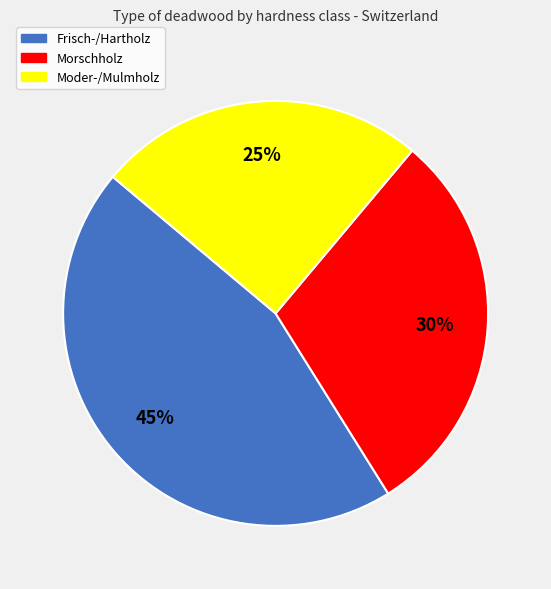

To the nearest percent, what is the combined percentage of Moder-/Mulmholz and Frisch-/Hartholz?

70%